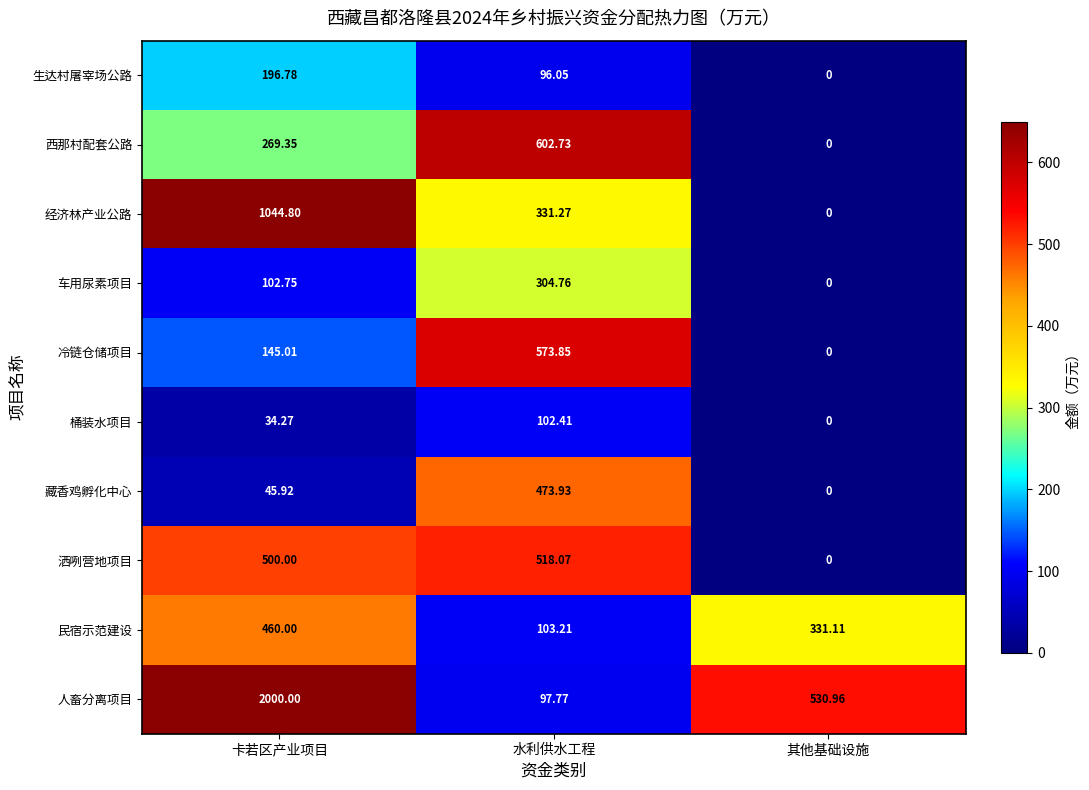

Between 卡若区产业项目 and 水利供水工程, which series saw the biggest shift?

人畜分离项目